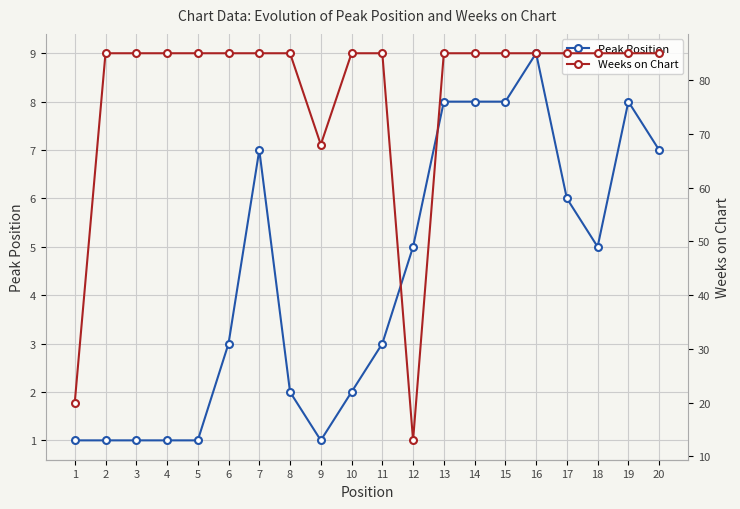

Is it true that Peak Position equals 8 at 13?

True